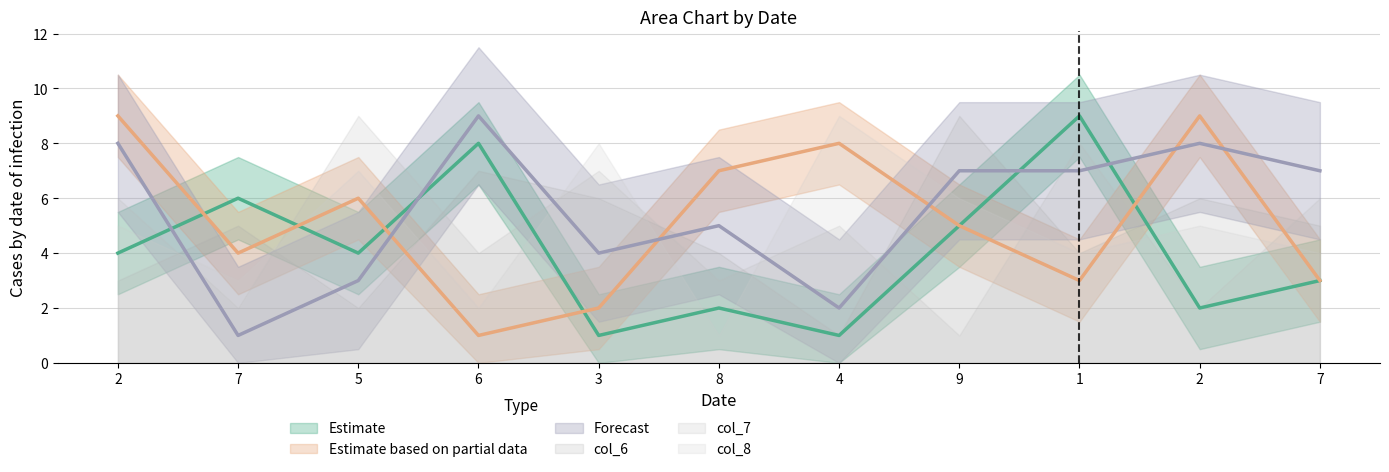

What is the difference between the maximum and minimum values in the col_4 series?

8